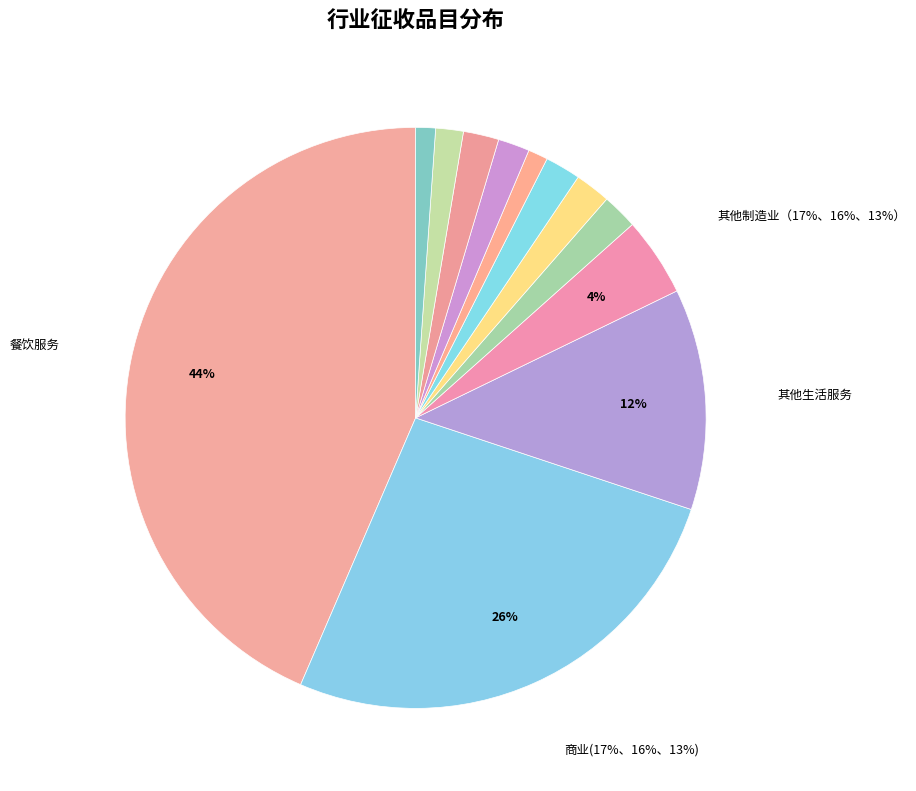

To the nearest percent, what percentage of the pie is 有形动产经营租赁?

2%